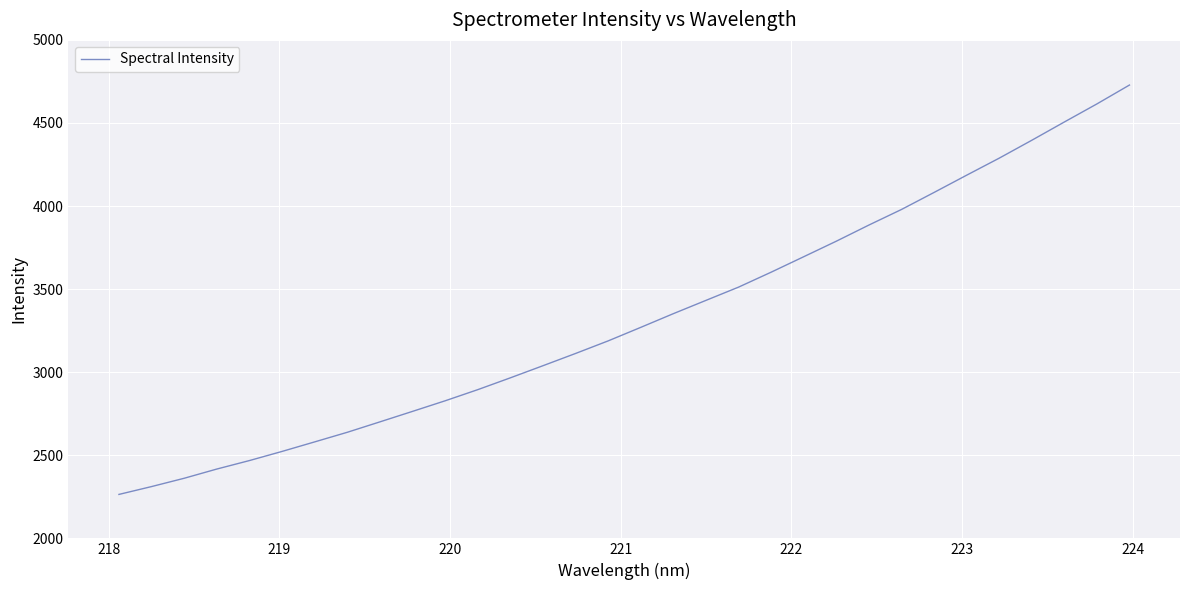

What is the greatest value displayed?

4728.4